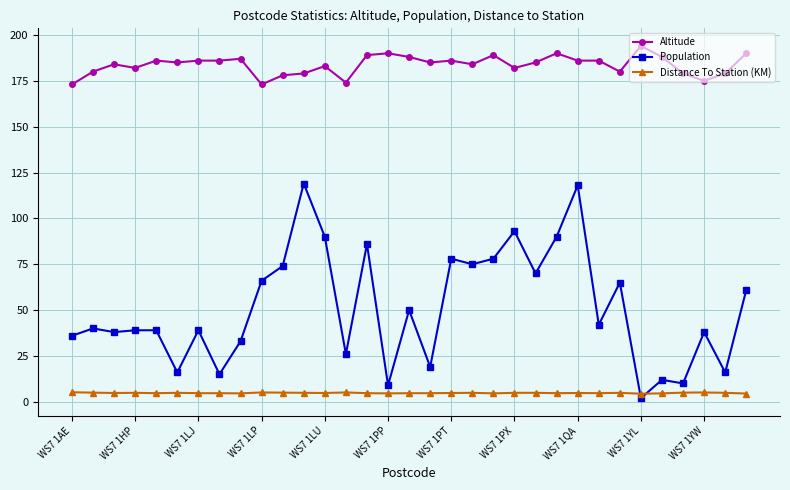

True or false: Altitude and Distance To Station (KM) intersect in this chart.

False